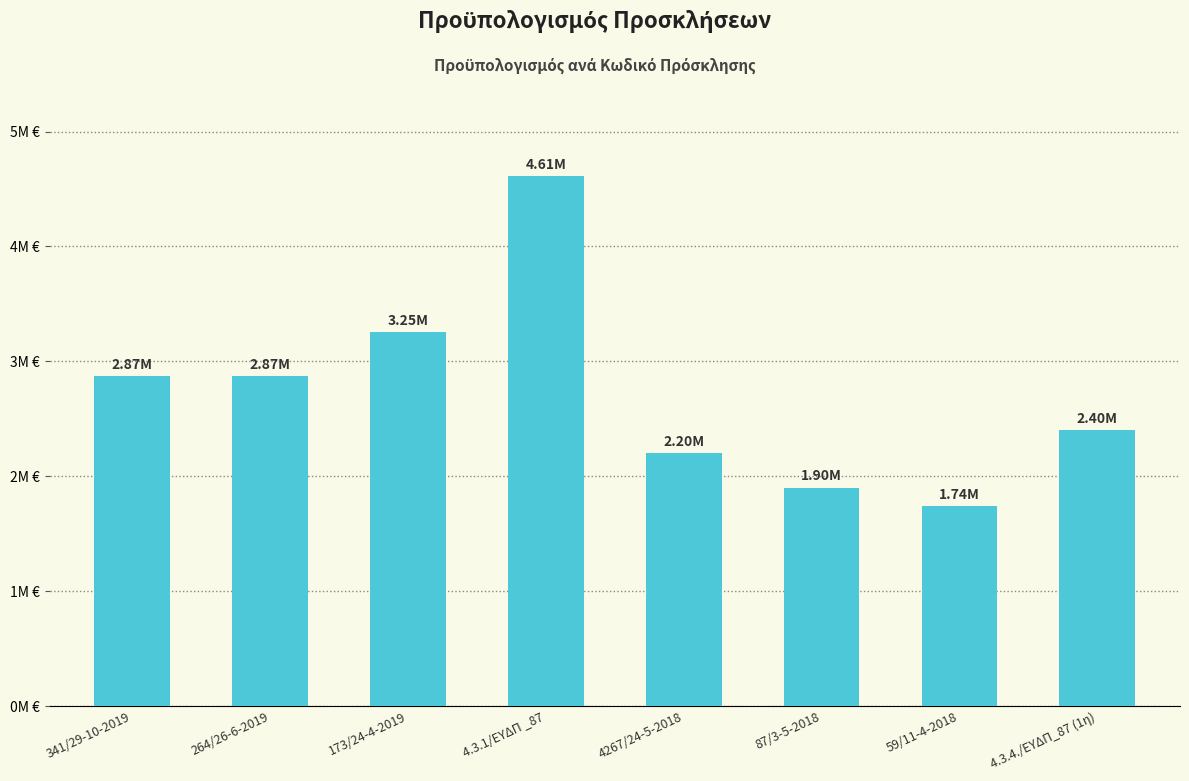

Are the bars horizontal?

No